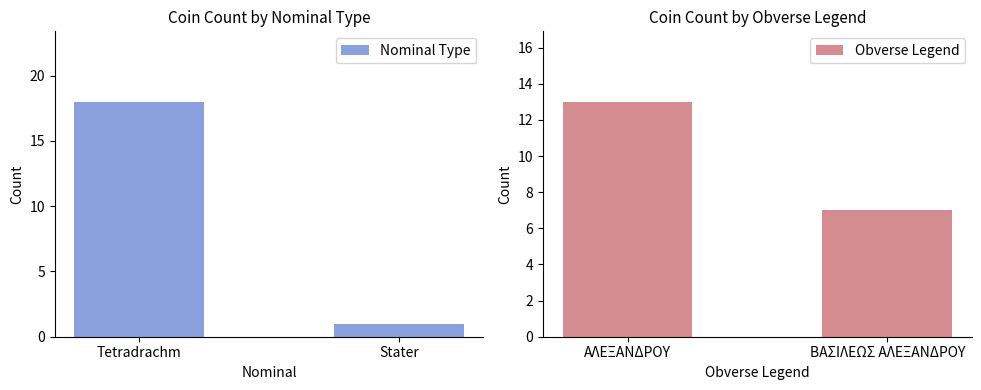

Which category has the lowest value in the Nominal Type series?

Stater